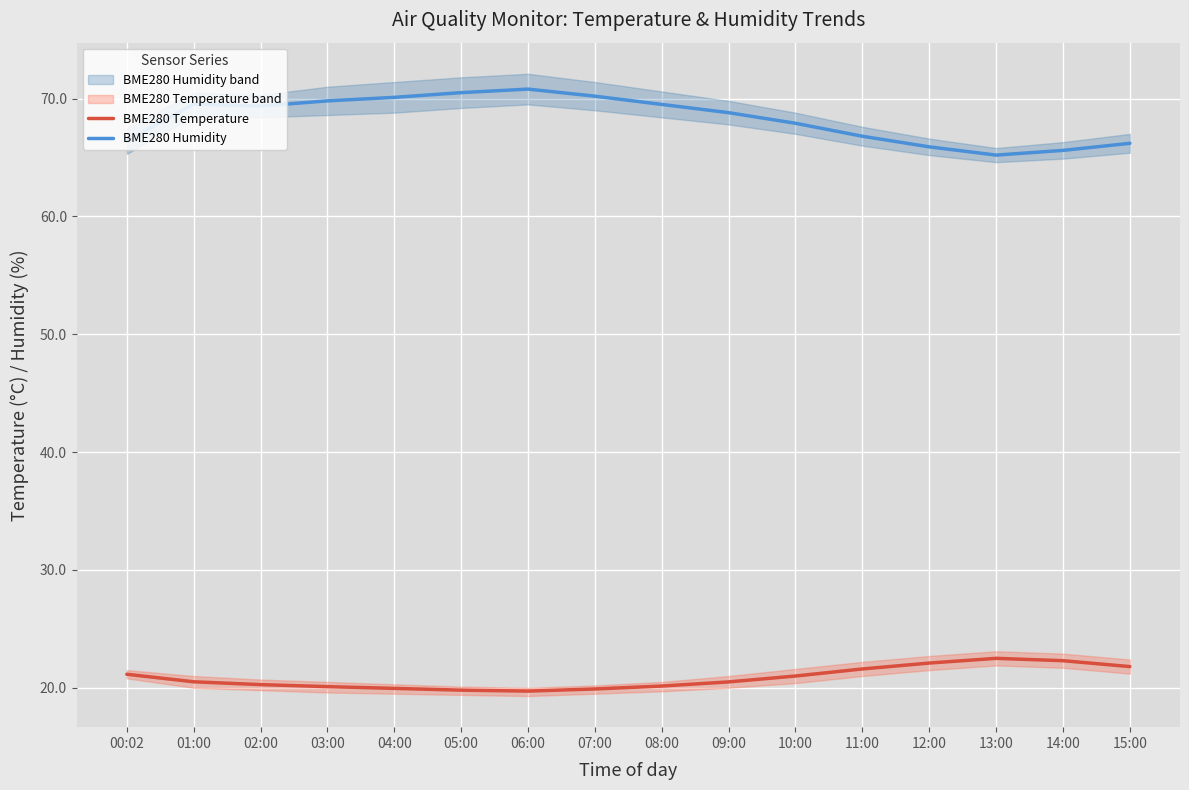

True or false: BME280 Humidity and BME280 Temperature intersect in this chart.

False